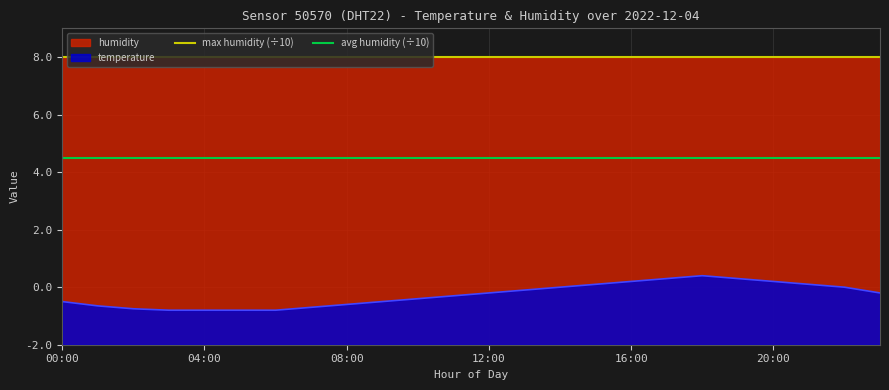

Rank the series by their maximum value, from lowest to highest.

temperature, avg humidity (÷10), max humidity (÷10)